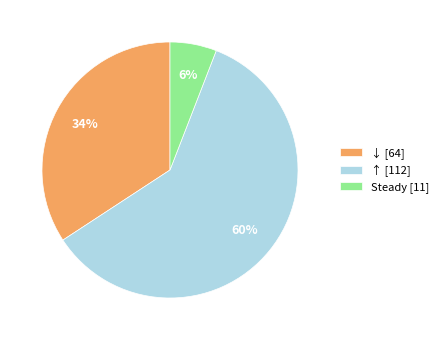

Approximately how many times larger is the value at ↓ [64] compared to ↑ [112]?

0.6